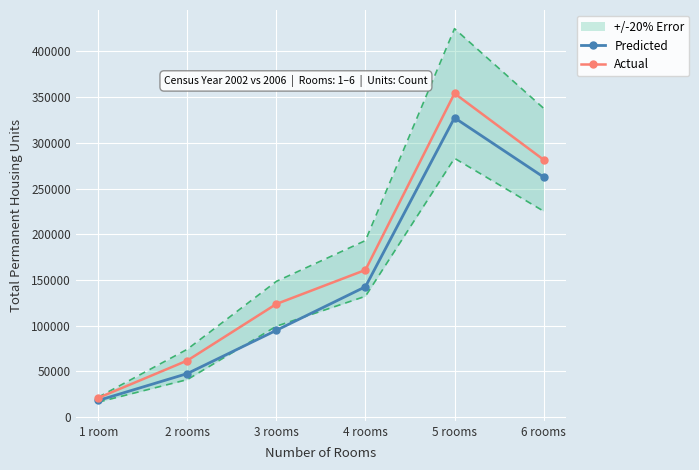

True or false: Predicted has more than 2 points higher than both neighbors.

False